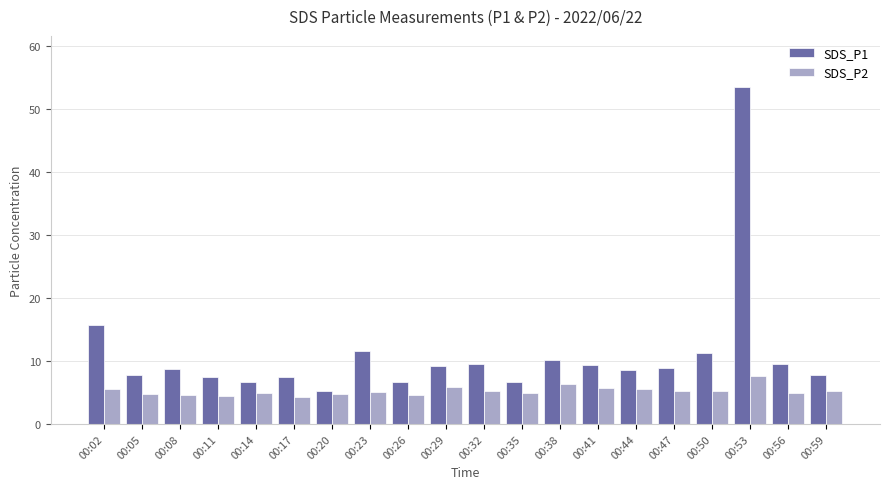

Rank the series at 00:29 from lowest to highest value.

SDS_P2, SDS_P1